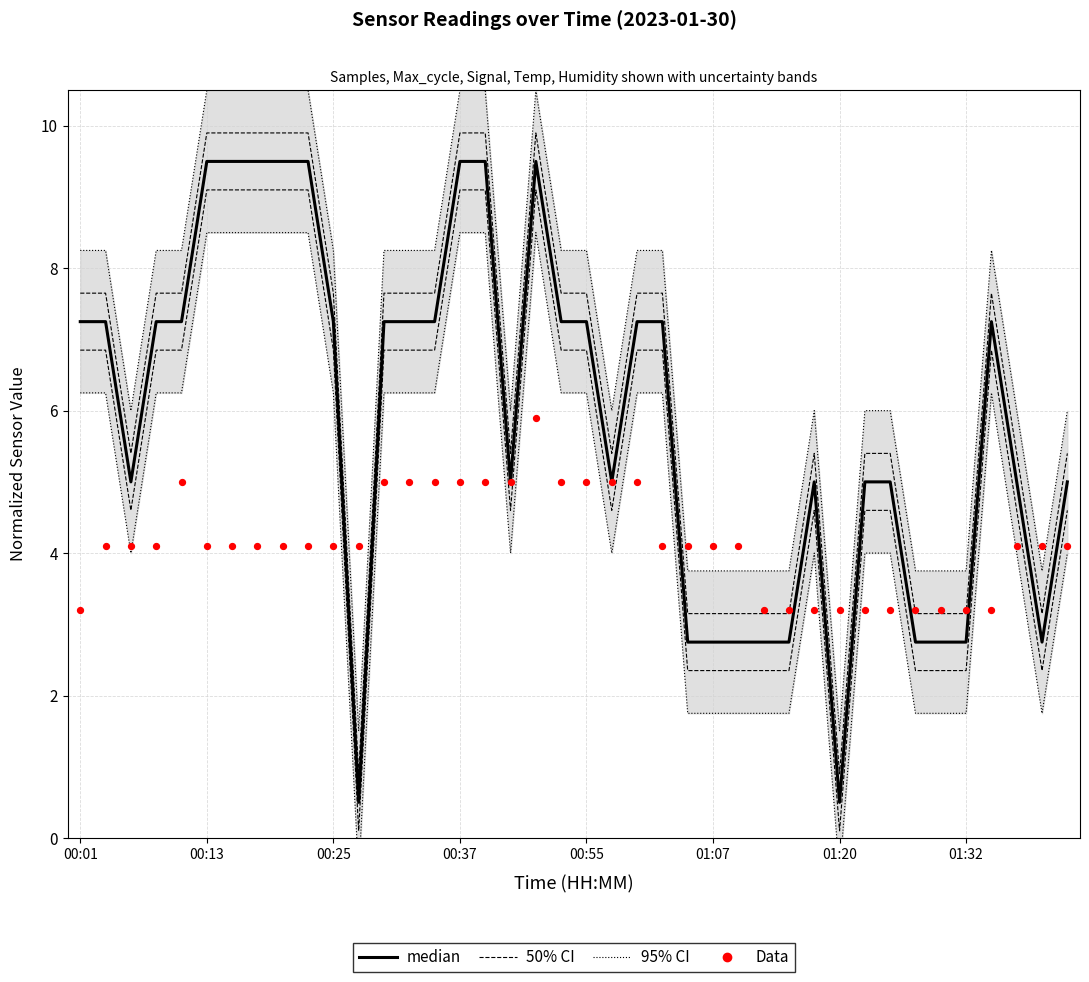

Is the value of median at 37 greater than the value of Data at 27?

Yes